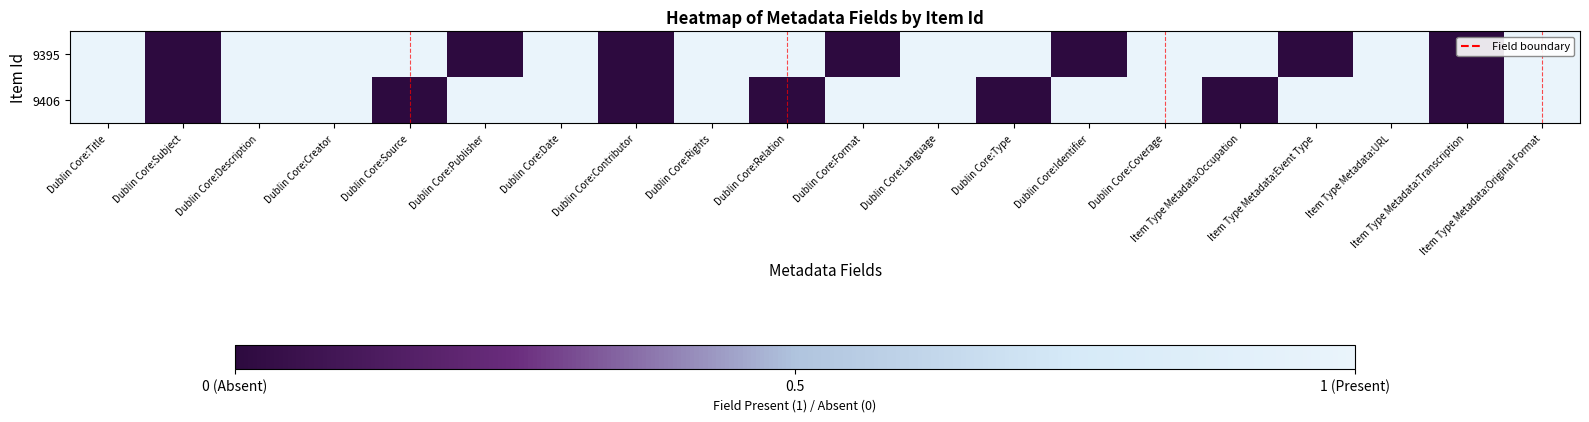

Reading right to left, extract all data points from this chart.

9395: Item Type Metadata:Original Format=1	Item Type Metadata:Transcription=0	Item Type Metadata:URL=1	Item Type Metadata:Event Type=0	Item Type Metadata:Occupation=1	Dublin Core:Coverage=1	Dublin Core:Identifier=0	Dublin Core:Type=1	Dublin Core:Language=1	Dublin Core:Format=0	Dublin Core:Relation=1	Dublin Core:Rights=1	Dublin Core:Contributor=0	Dublin Core:Date=1	Dublin Core:Publisher=0	Dublin Core:Source=1	Dublin Core:Creator=1	Dublin Core:Description=1	Dublin Core:Subject=0	Dublin Core:Title=1
9406: Item Type Metadata:Original Format=1	Item Type Metadata:Transcription=0	Item Type Metadata:URL=1	Item Type Metadata:Event Type=1	Item Type Metadata:Occupation=0	Dublin Core:Coverage=1	Dublin Core:Identifier=1	Dublin Core:Type=0	Dublin Core:Language=1	Dublin Core:Format=1	Dublin Core:Relation=0	Dublin Core:Rights=1	Dublin Core:Contributor=0	Dublin Core:Date=1	Dublin Core:Publisher=1	Dublin Core:Source=0	Dublin Core:Creator=1	Dublin Core:Description=1	Dublin Core:Subject=0	Dublin Core:Title=1